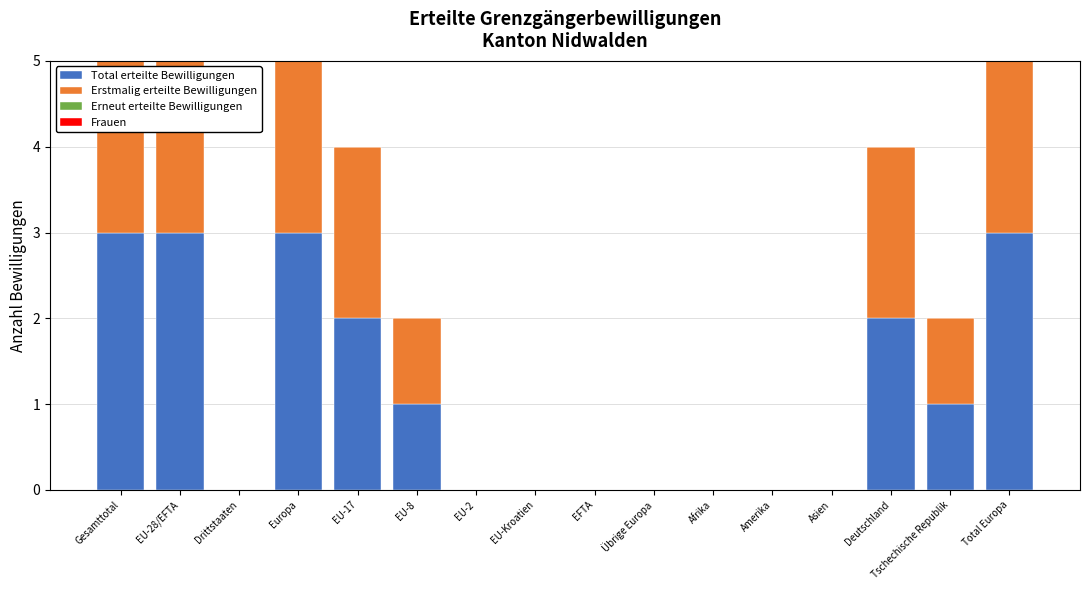

Which series has the largest total across all categories?

Total erteilte Bewilligungen